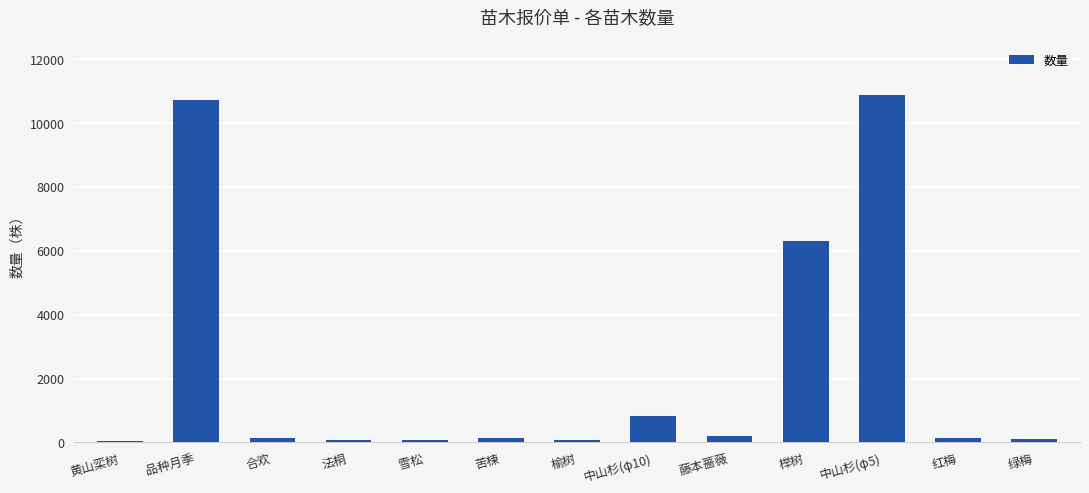

The chart shows a value of 89 at 雪松. True or false?

True